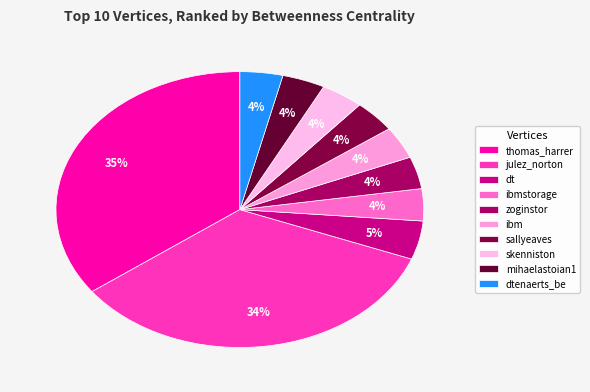

To the nearest percent, what is the difference between the largest and smallest slice percentages?

31%